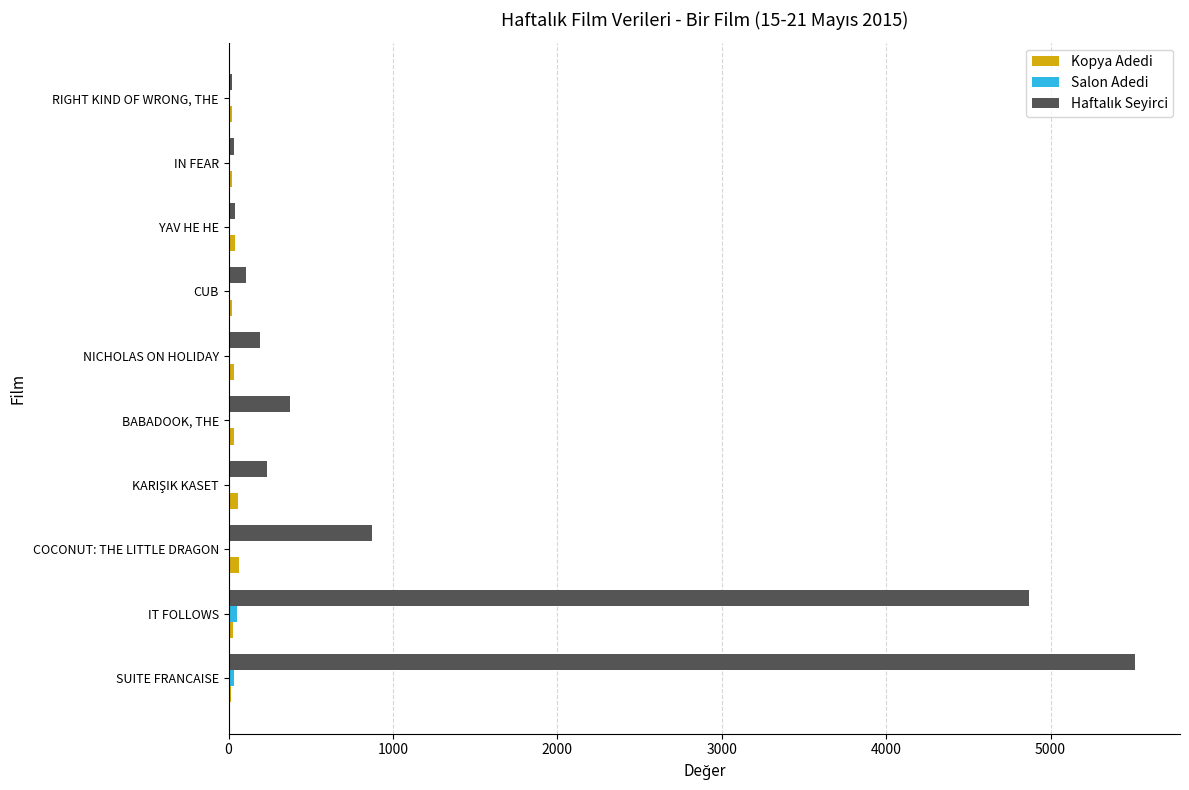

At which category is the sum across all series the highest?

SUITE FRANCAISE